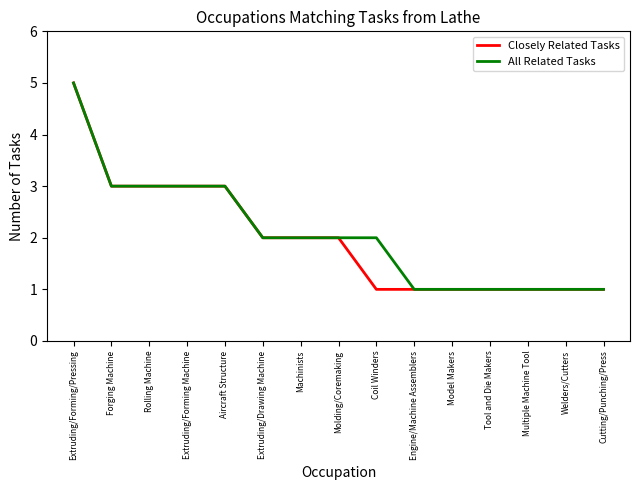

How many Closely Related Tasks values are between 1 and 3?

14